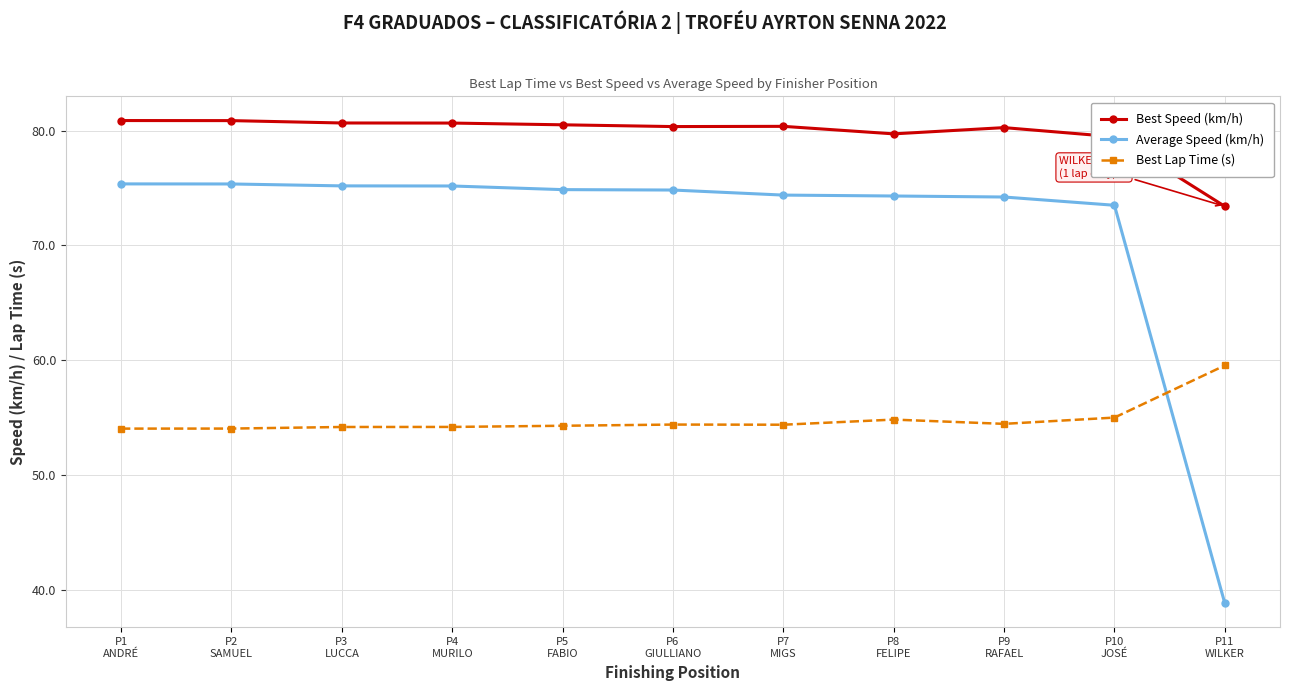

Is this an area chart (filled region under the line)?

No